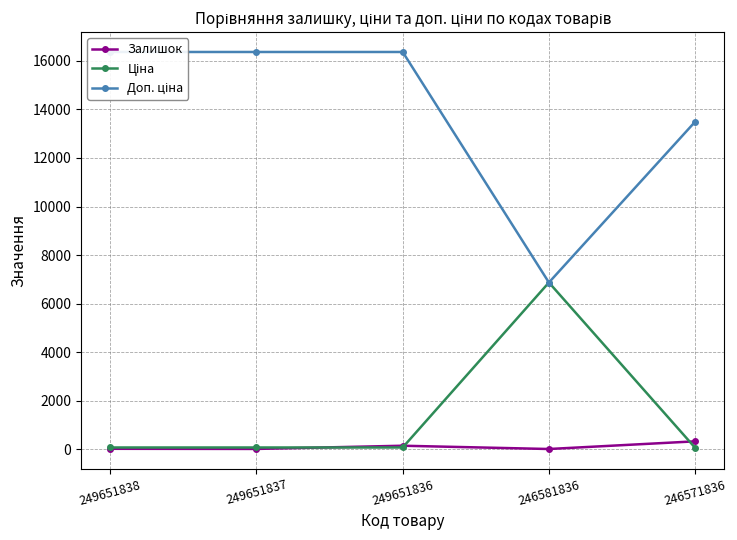

Is it true that Ціна equals 60.0 at 246571836?

True